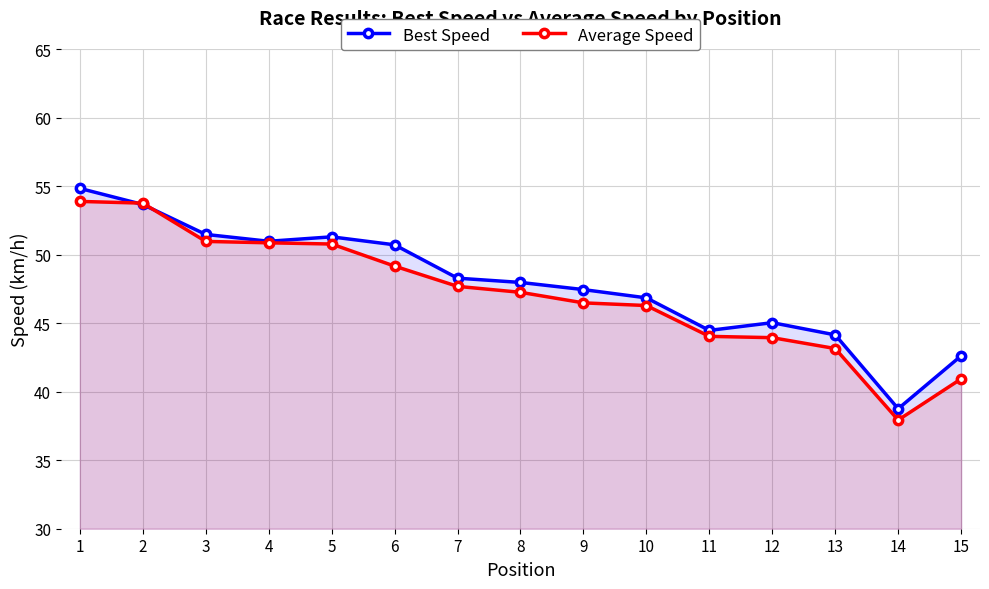

How many lines are shown in the chart?

2